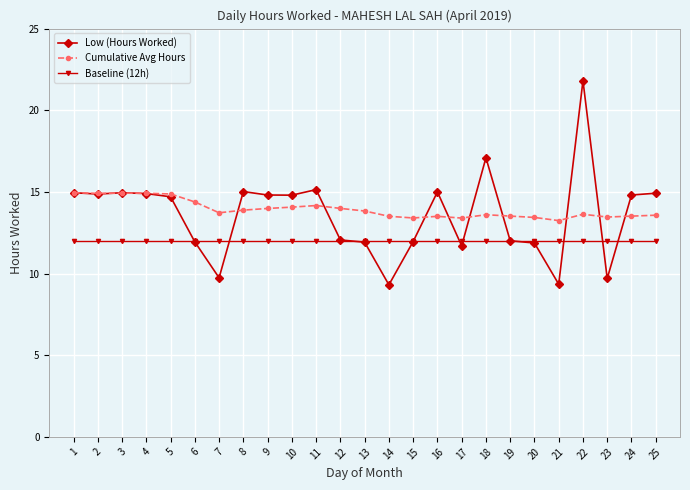

True or false: Cumulative Avg Hours has more than 2 interior local peaks.

True